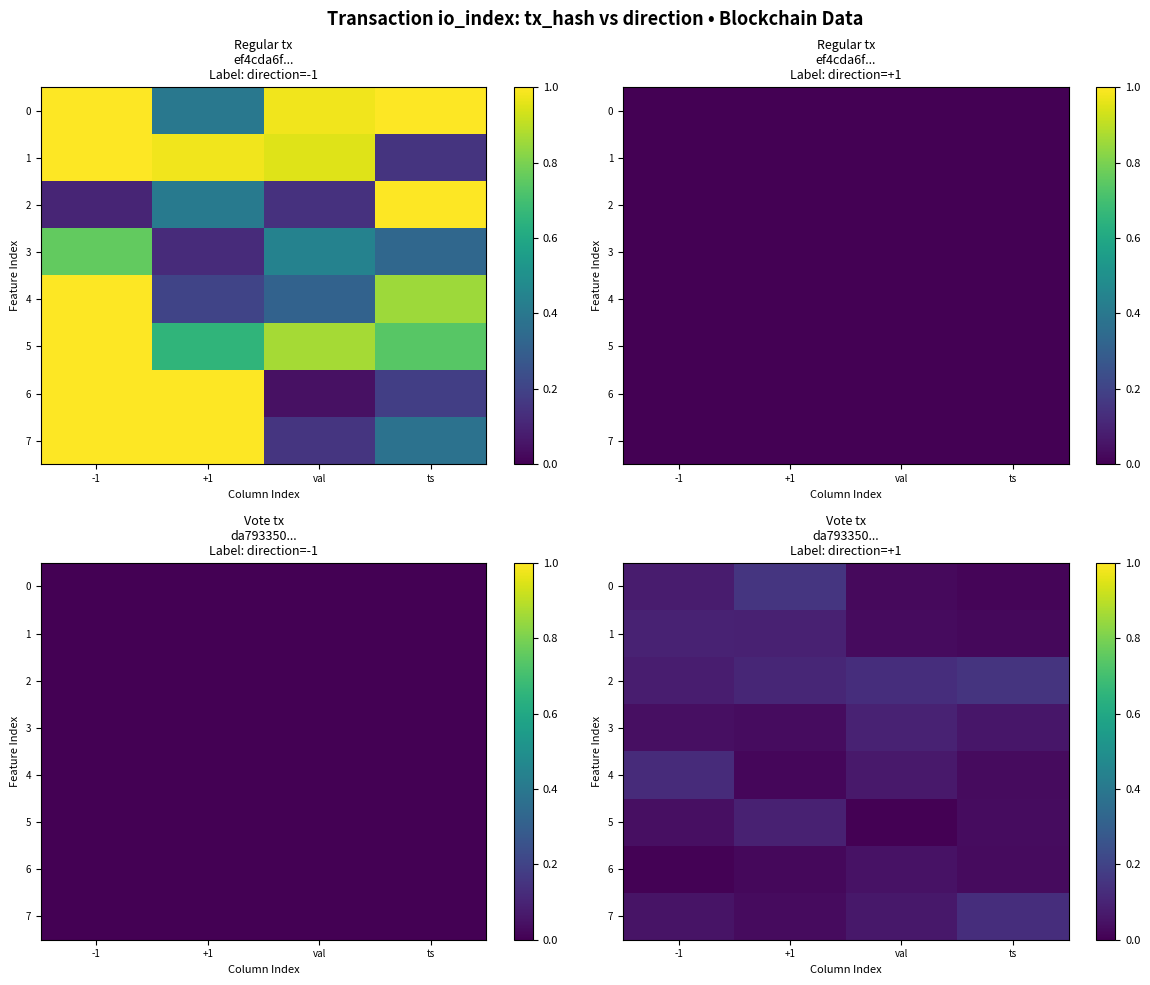

At val, list the series in order from smallest to largest.

5, 0, 1, 6, 7, 4, 3, 2